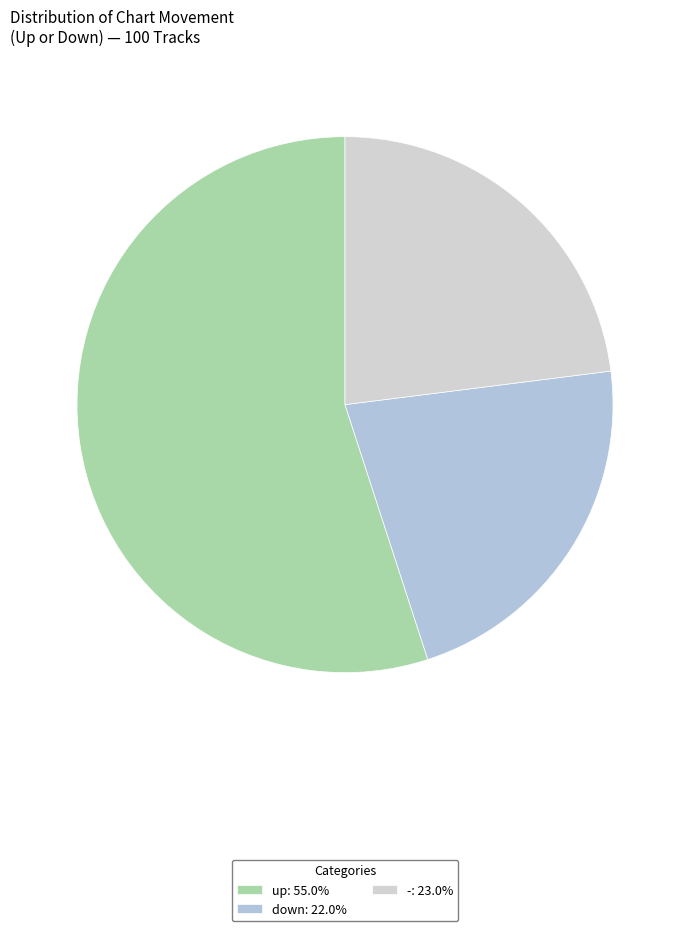

Does up represent more than half of the total?

Yes